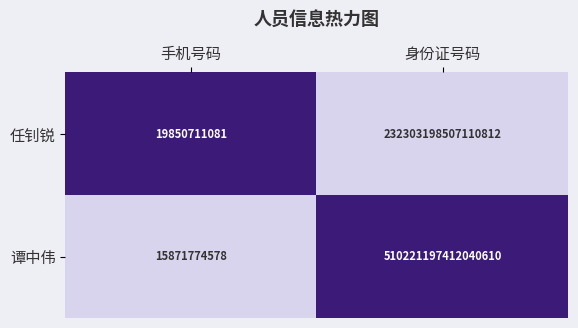

The 谭中伟 series shows 510221197412040640 at 身份证号码. True or false?

True